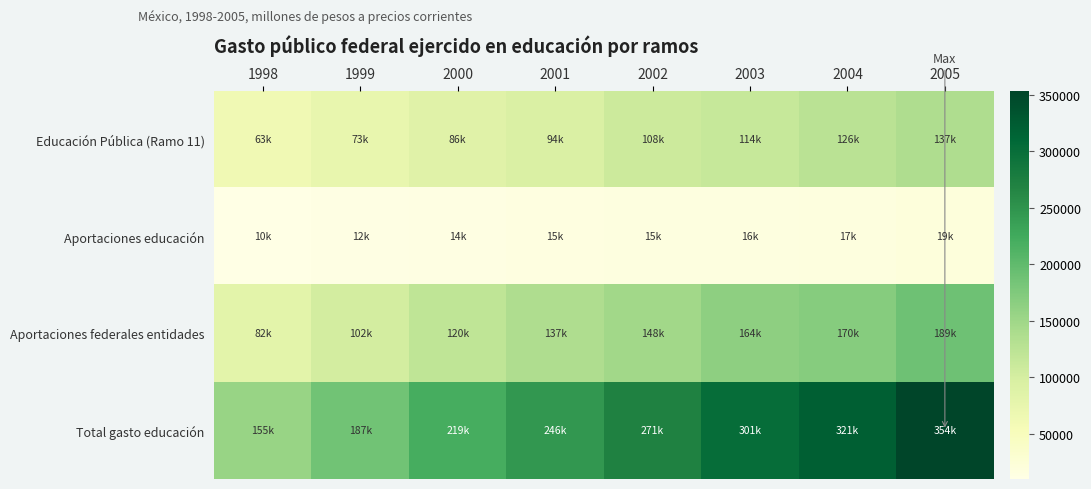

Reading left to right, transcribe all the data shown in this chart.

Educación Pública (Ramo 11): 1998=62971.0	1999=73102.6	2000=85550.8	2001=94380.9	2002=107991.5	2003=113699.7	2004=126203.1	2005=137371.3
Aportaciones educación: 1998=9937.0	1999=11655.9	2000=13700.2	2001=14776.4	2002=15439.7	2003=16235.0	2004=16933.9	2005=19416.1
Aportaciones federales entidades: 1998=82185.4	1999=101936.2	2000=120147.1	2001=136836.6	2002=147980.5	2003=163504.1	2004=169697.9	2005=188816.1
Total gasto educación: 1998=155093.4	1999=186694.7	2000=219398.1	2001=245993.9	2002=271411.7	2003=301379.9	2004=320612.8	2005=353553.8